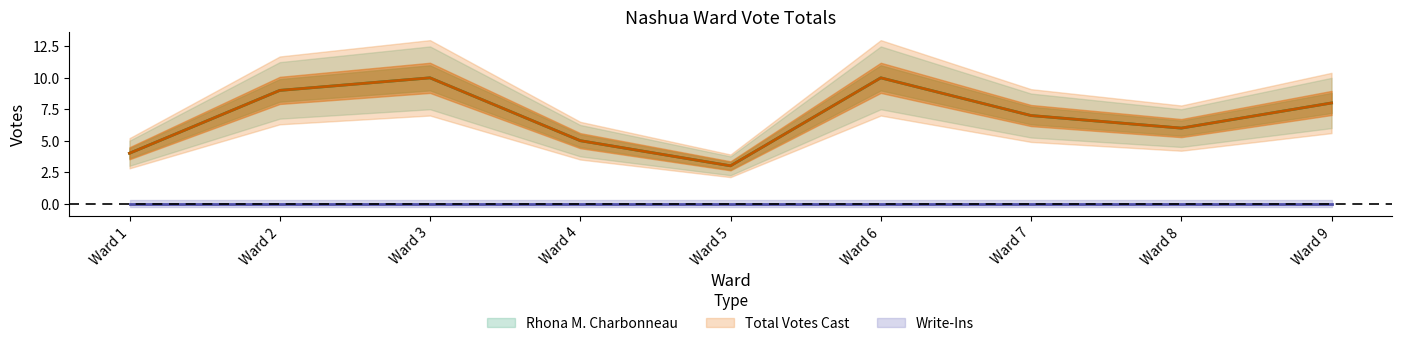

What is the total value across all series at Ward 8?

12